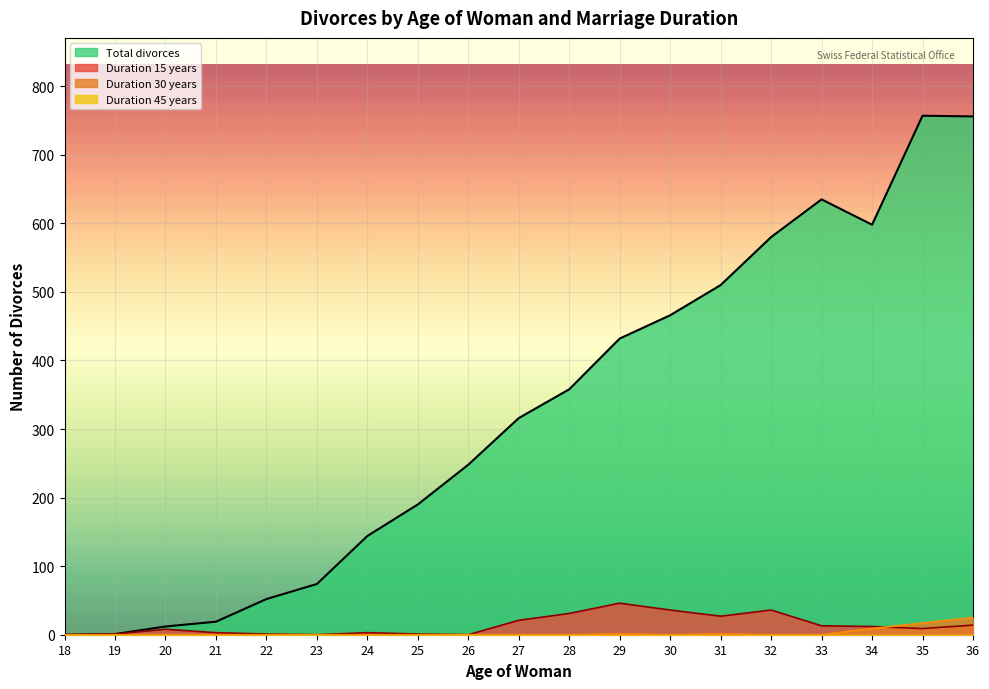

Which series has the widest spread of values?

Total divorces